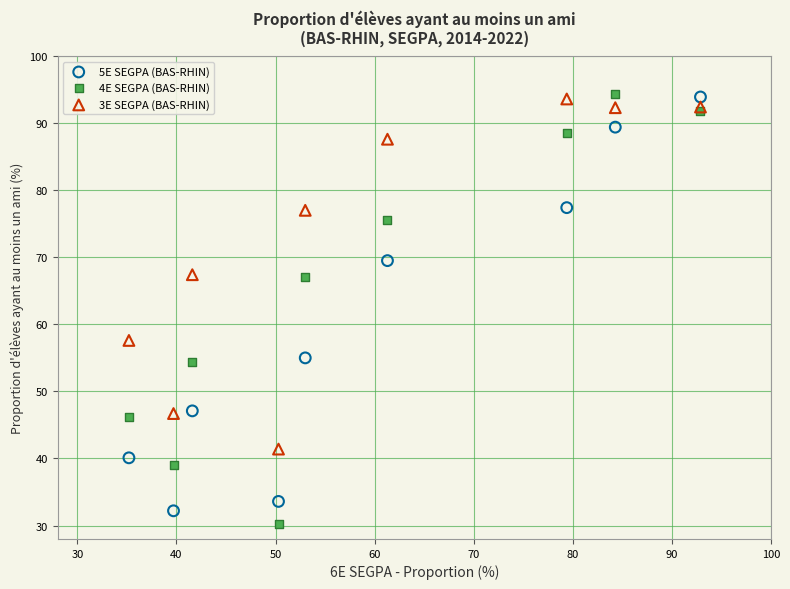

What is the X range (max minus min) for the scatter plot?

57.7